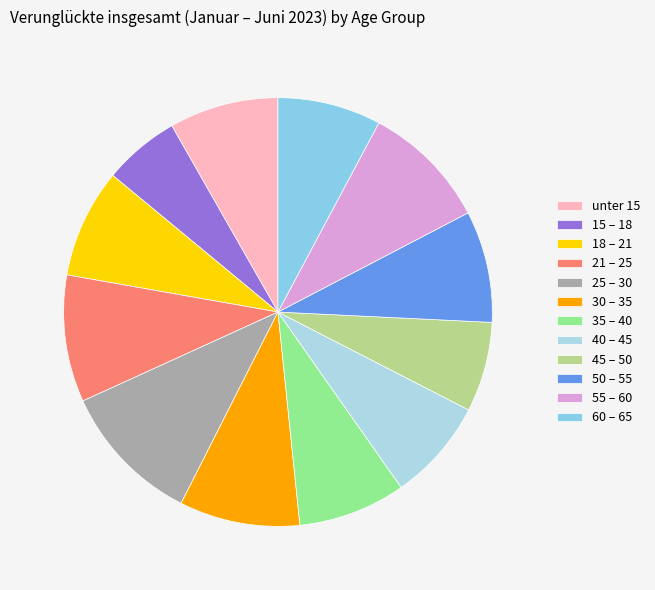

How many segments does this pie chart have?

12